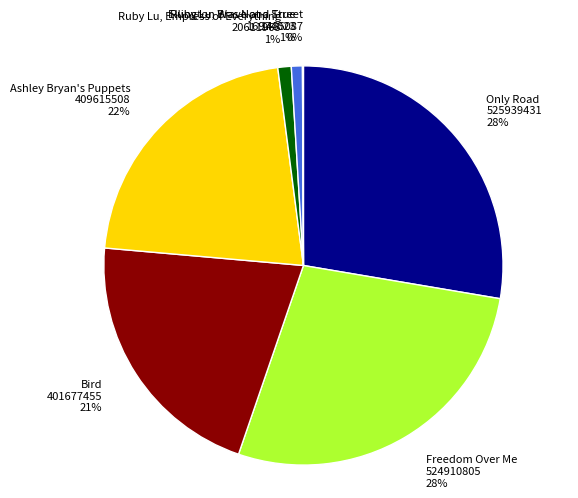

Does any single category account for the majority?

No